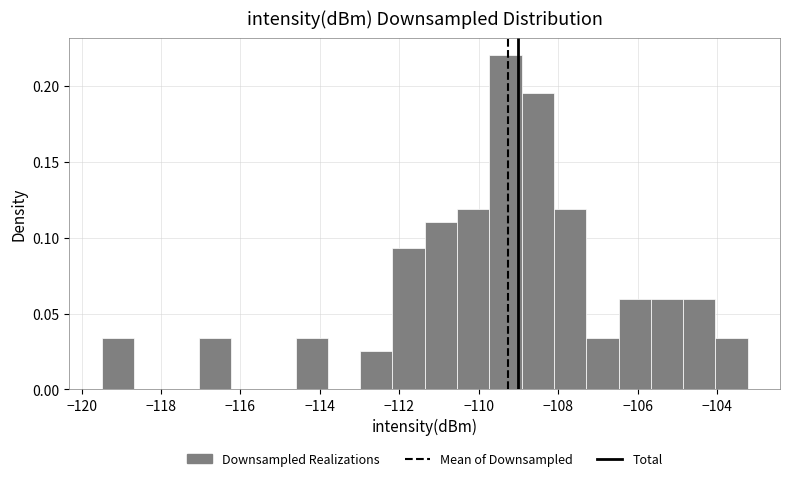

Reading left to right, list every bar in this chart as the range it spans on the x-axis followed by its height. Neither the bar edges nor the heights are printed on the chart, so give them approximately, as read against the axes.

-119.4 to -118.6: 0.035
-118.6 to -117.8: 0
-117.8 to -117.0: 0
-117.0 to -116.2: 0.035
-116.2 to -115.4: 0
-115.4 to -114.6: 0
-114.6 to -113.8: 0.035
-113.8 to -113.0: 0
-113.0 to -112.2: 0.025
-112.2 to -111.4: 0.095
-111.4 to -110.6: 0.110
-110.6 to -109.8: 0.120
-109.8 to -109.0: 0.220
-109.0 to -108.2: 0.195
-108.2 to -107.2: 0.120
-107.2 to -106.4: 0.035
-106.4 to -105.6: 0.060
-105.6 to -104.8: 0.060
-104.8 to -104.0: 0.060
-104.0 to -103.2: 0.035